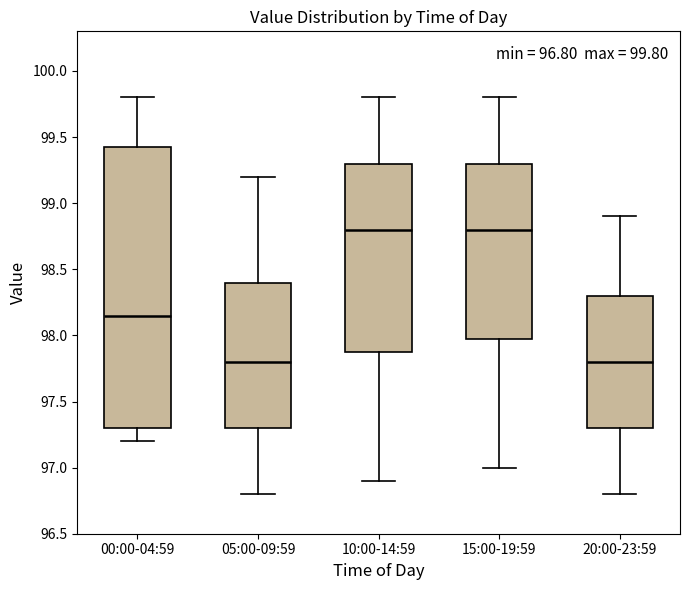

Which box is the tallest, from its lower edge to its upper edge?

00:00-04:59